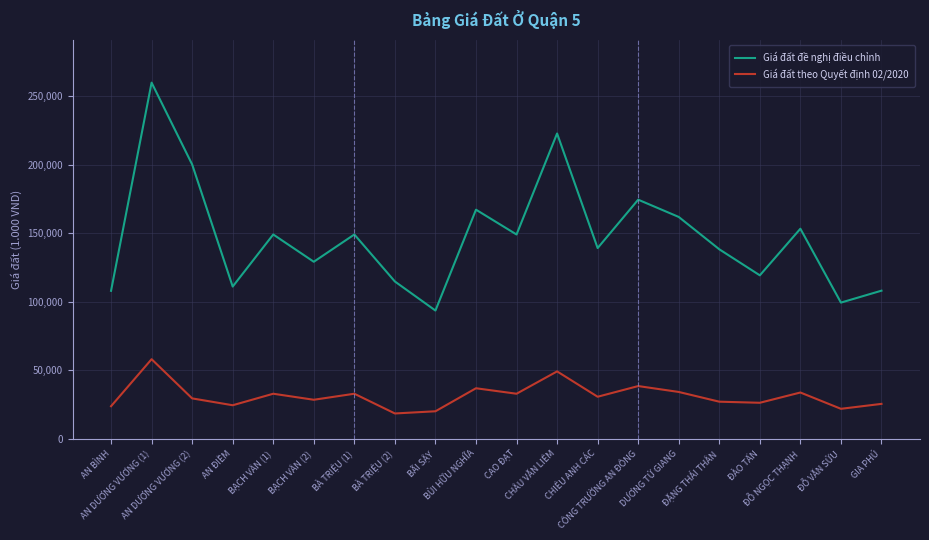

How many lines are shown in the chart?

2